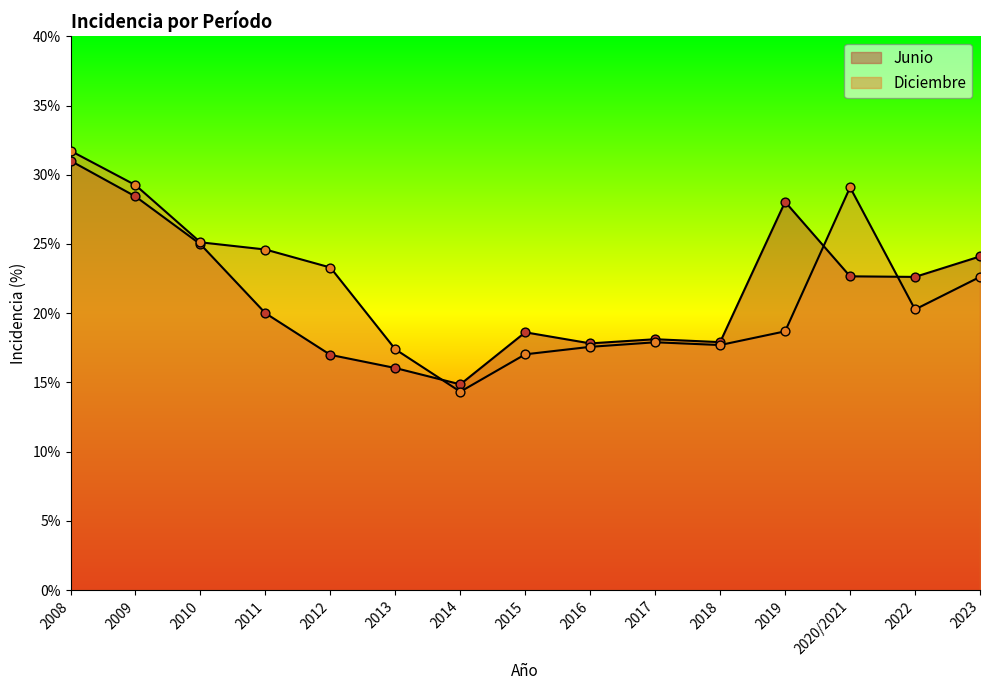

Which series has the largest total across all categories?

Diciembre